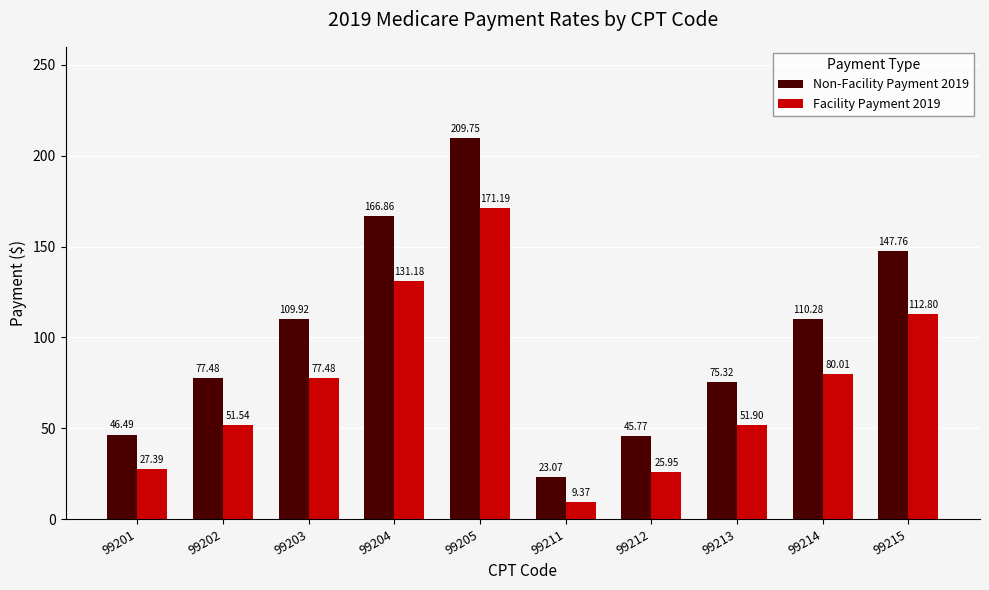

List the series in order of their peak value, lowest first.

Facility Payment 2019, Non-Facility Payment 2019